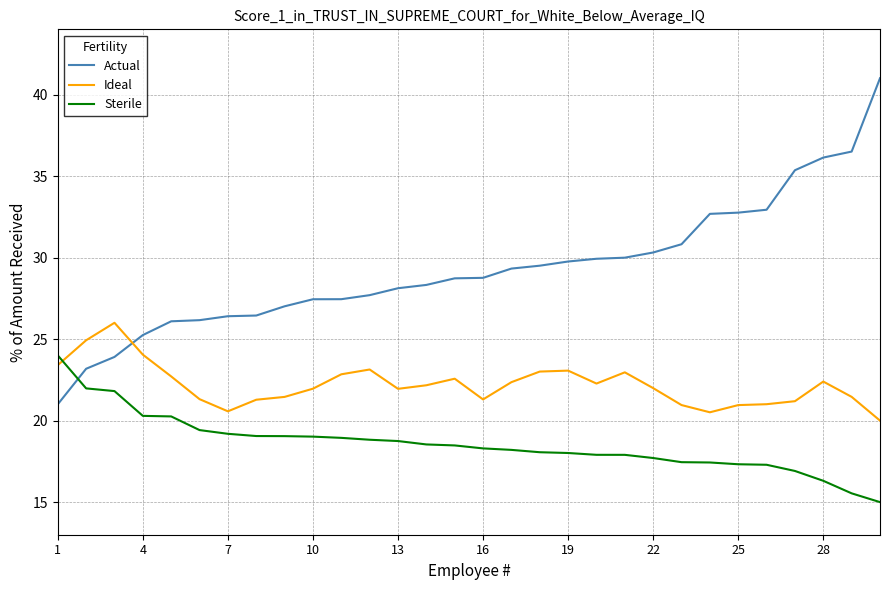

After their last crossing, which series has the higher values: Actual or Sterile?

Actual